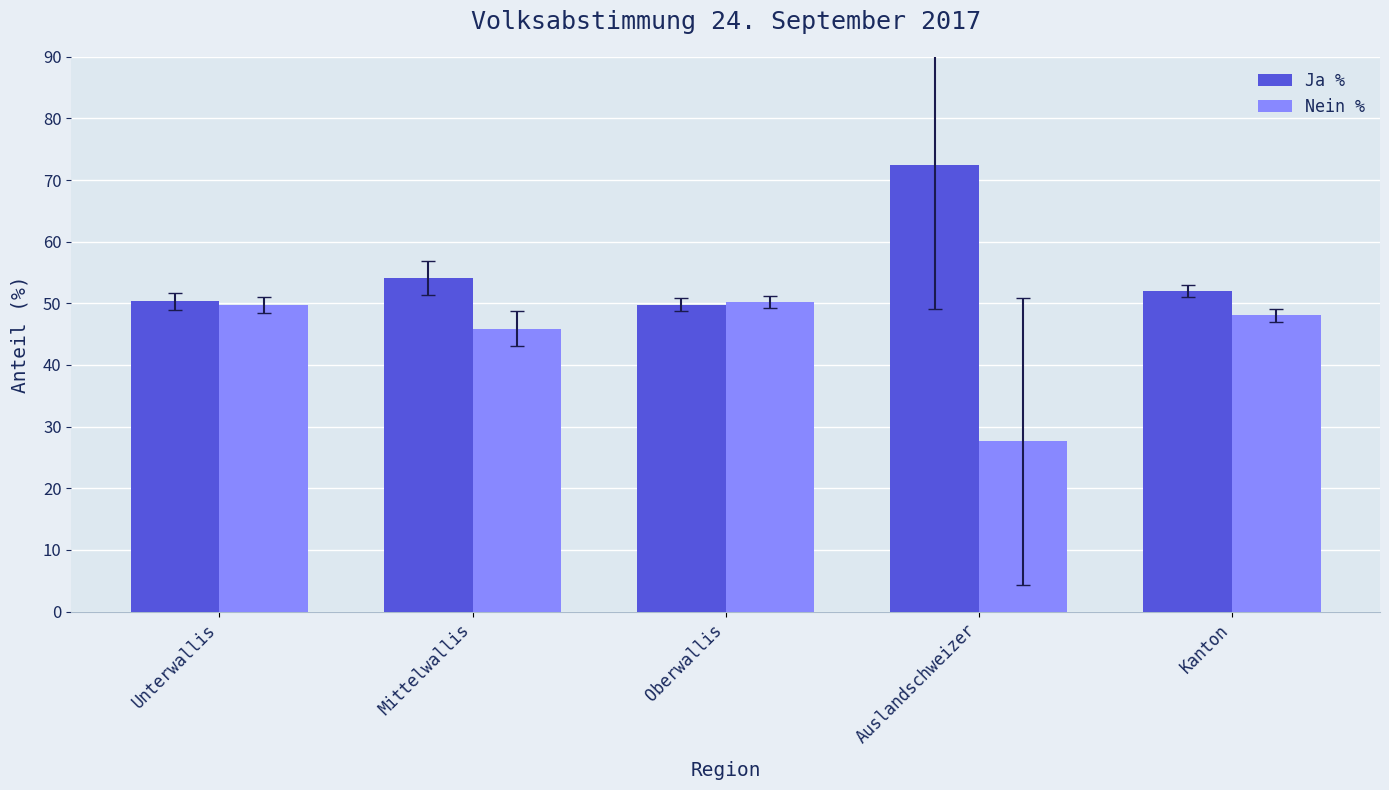

What is the total value across all series at Mittelwallis?

100.0